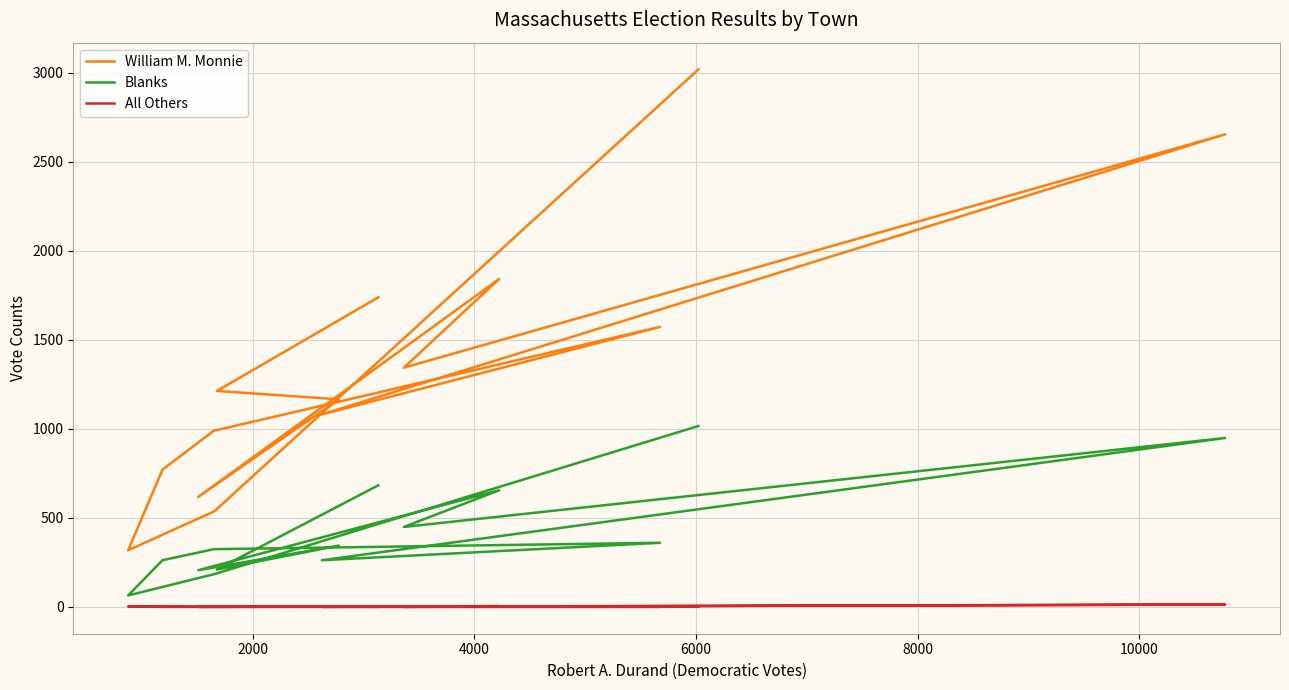

True or false: Blanks has a value of 181 at 11.

False